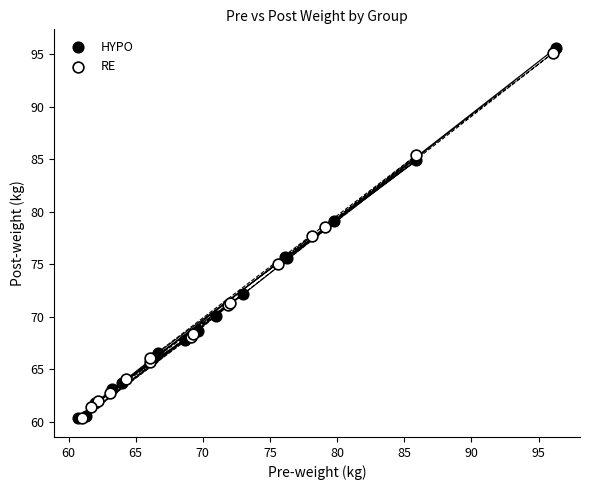

Which series has the widest spread of Y values?

HYPO